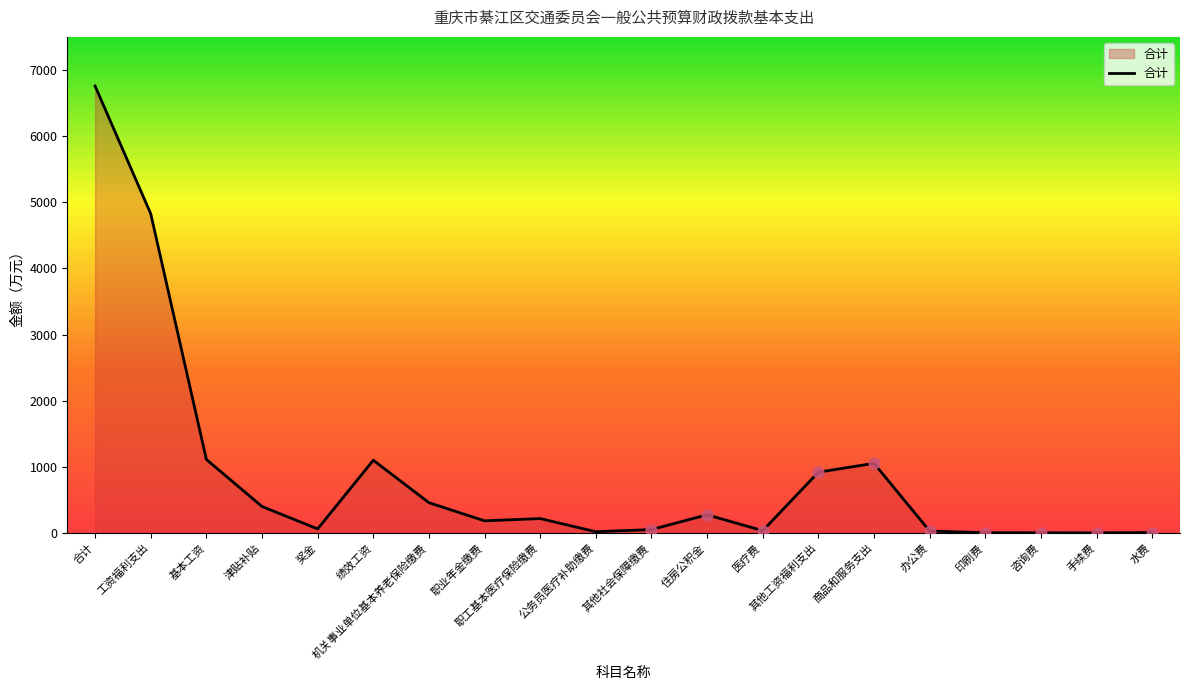

Approximately how many times larger is the value at 基本工资 compared to 商品和服务支出?

1.1